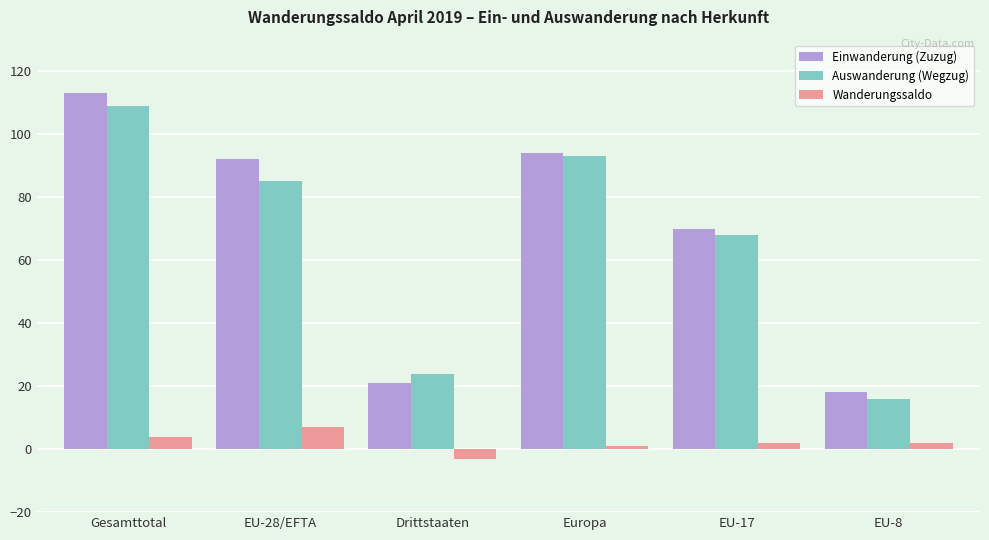

Between Drittstaaten and Europa, which series saw the biggest shift?

Einwanderung (Zuzug)